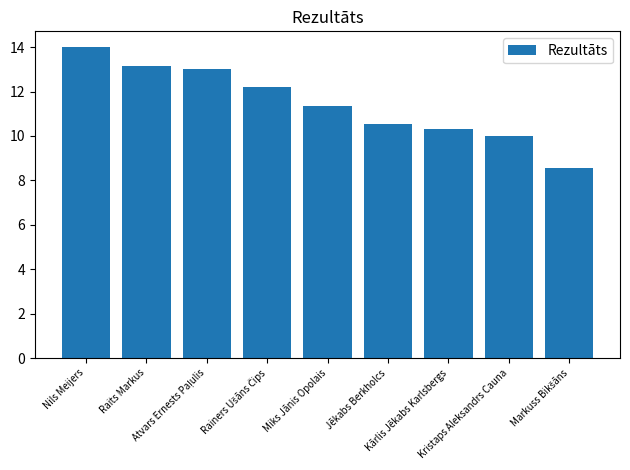

What is the greatest value displayed?

14.0